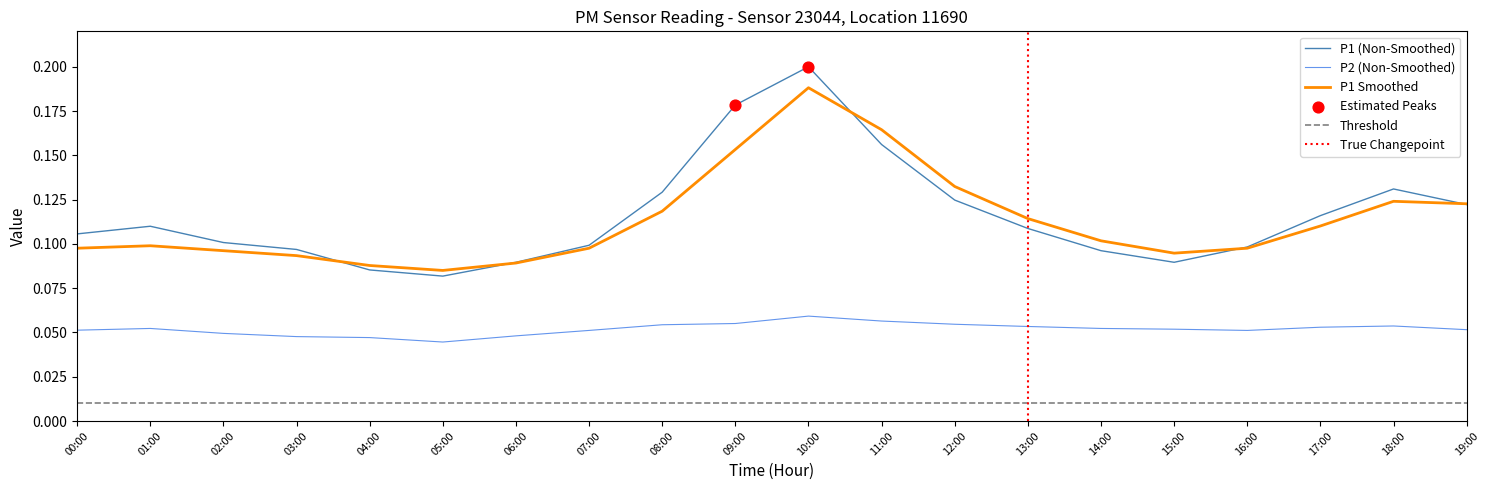

Which series has the largest Y range (max minus min)?

P1